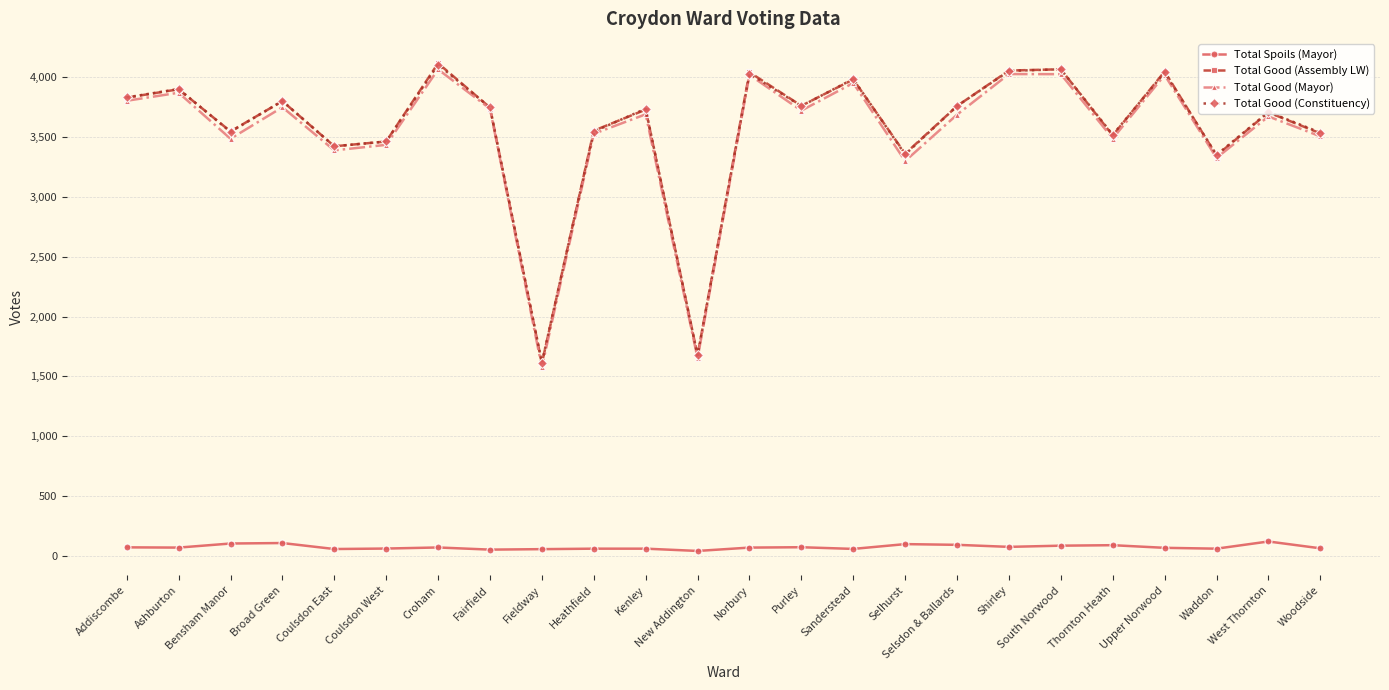

What is the total value across all series at Heathfield?

10682